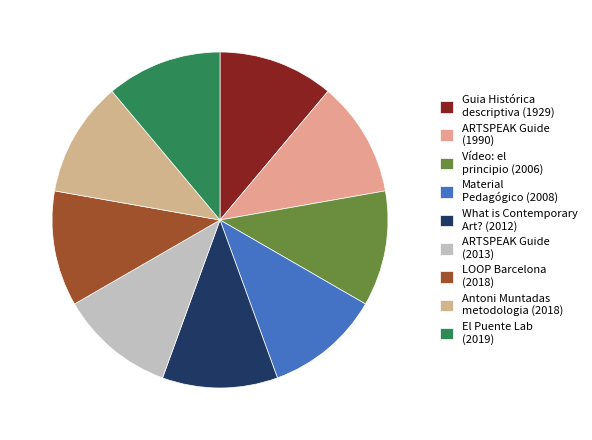

Which category has the biggest portion of the pie?

El Puente Lab
(2019)